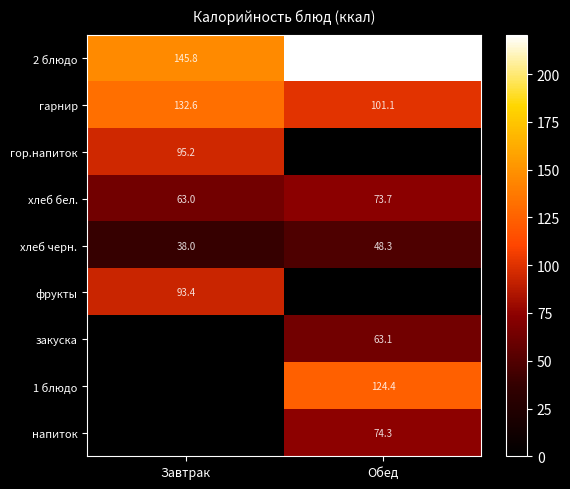

The хлеб бел. series shows 45.2 at Обед. True or false?

False